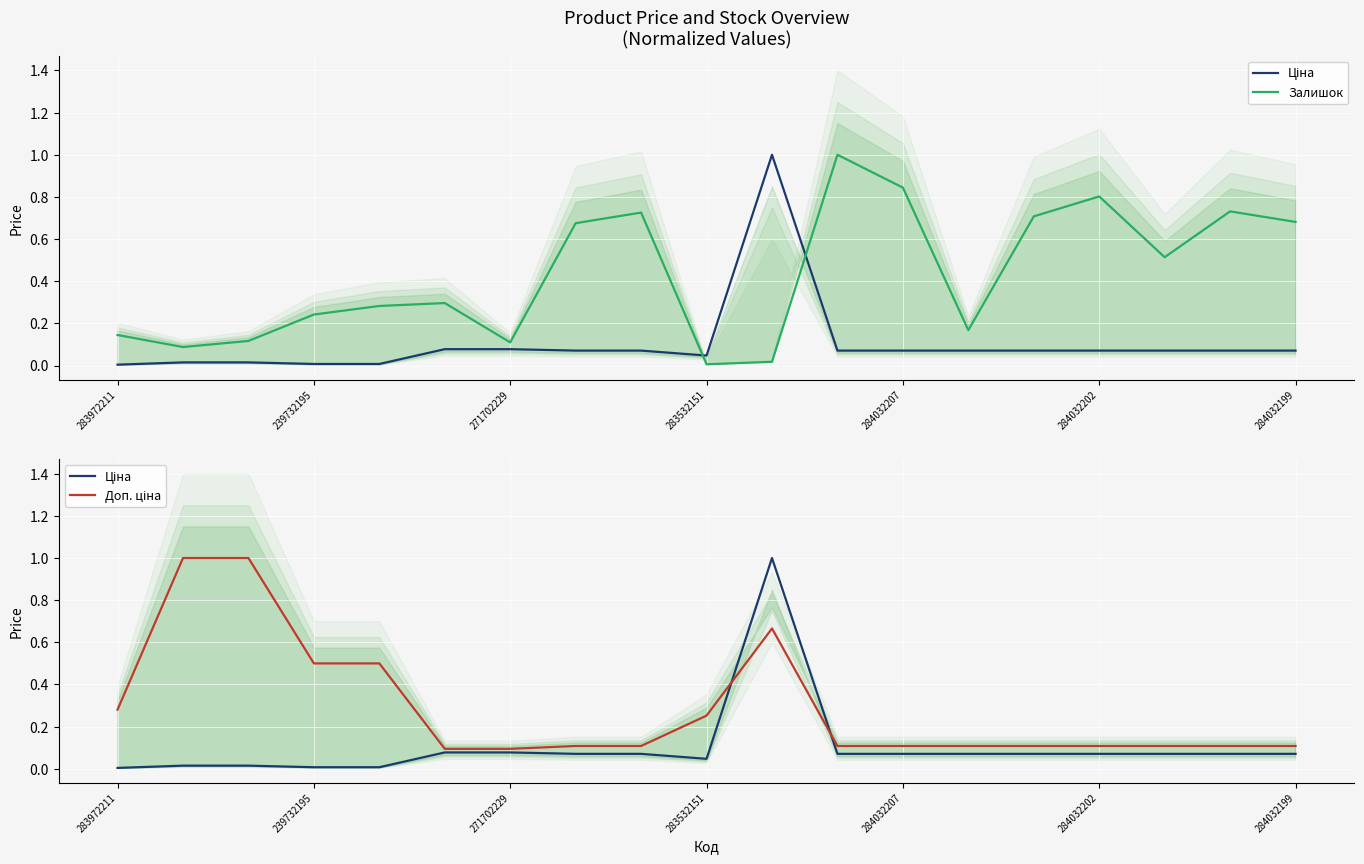

Which series changed the most between 271702229 and 15?

Доп. ціна